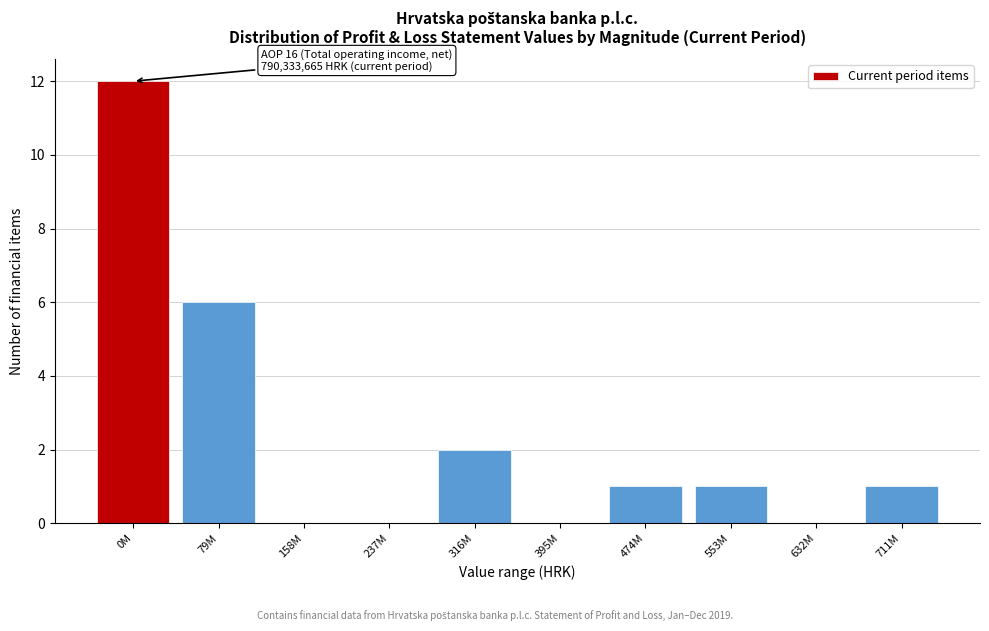

Reading left to right, transcribe all the data shown in this chart.

0M=12	79M=6	158M=0	237M=0	316M=2	395M=0	474M=1	553M=1	632M=0	711M=1